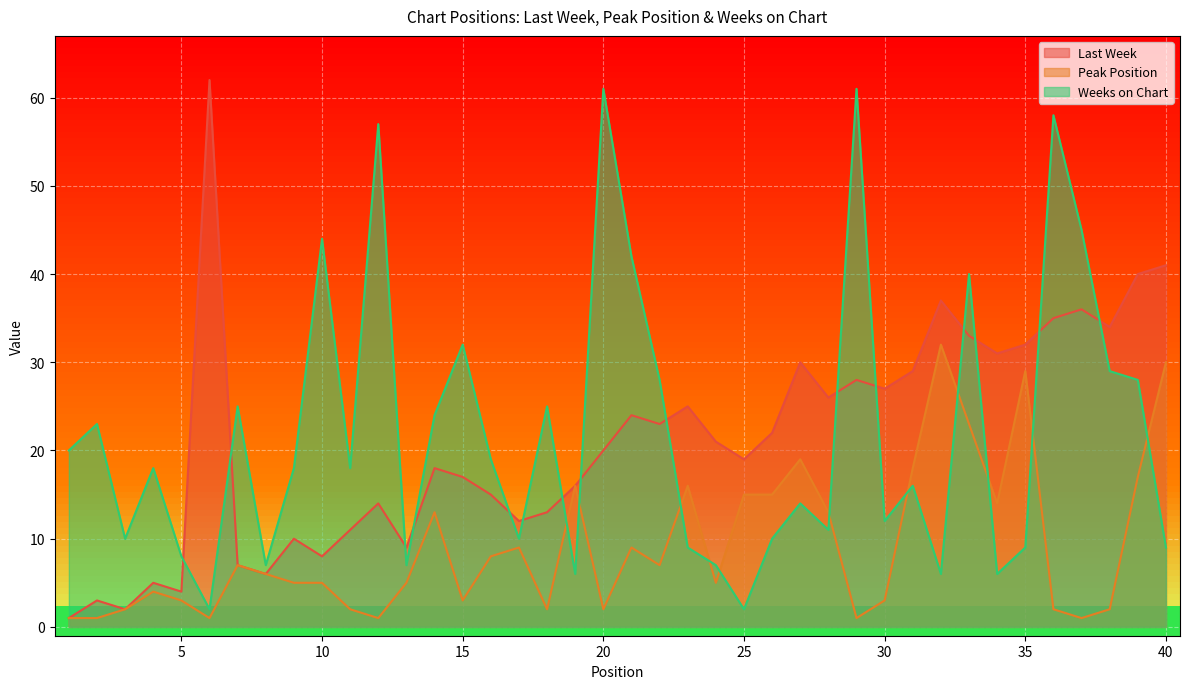

How many values in the Peak Position series exceed 6?

19